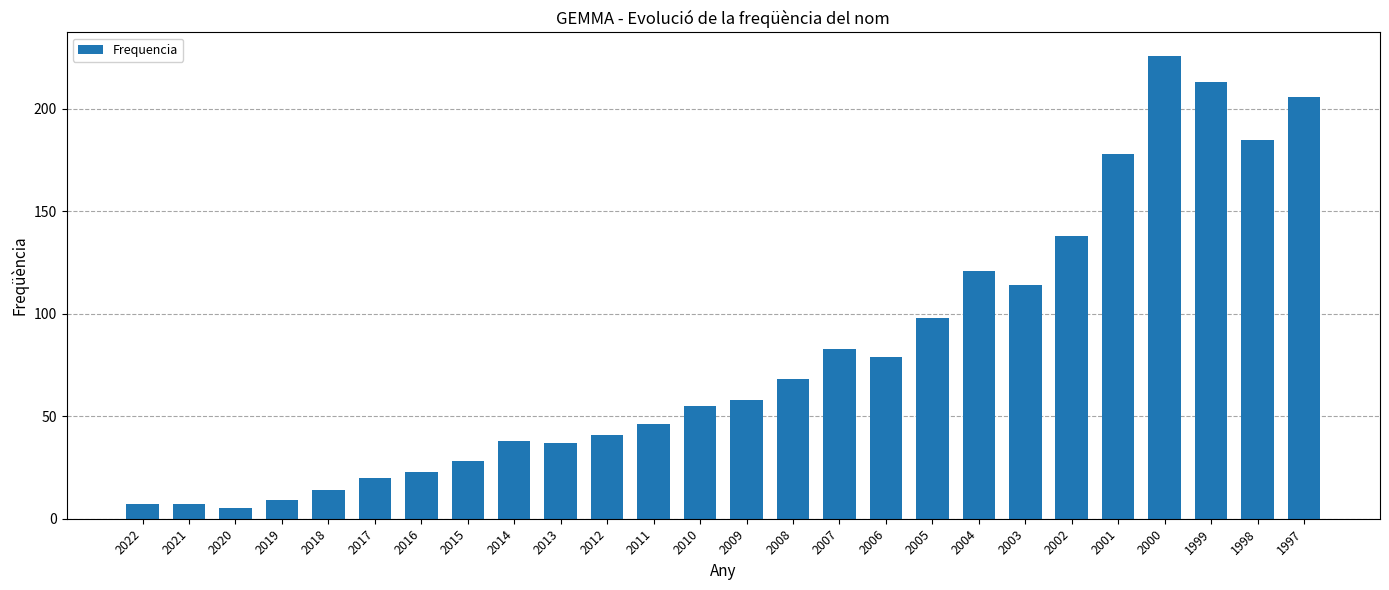

Which category has the lowest value across all series?

2020